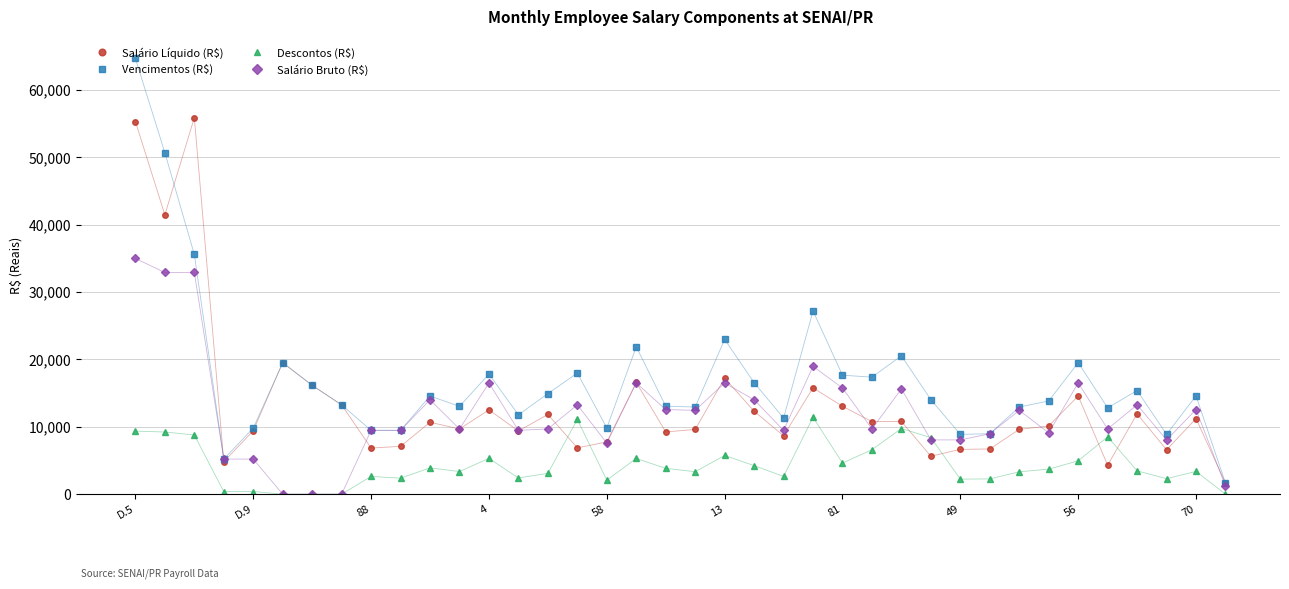

Which series has the widest spread of values?

Vencimentos (R$)